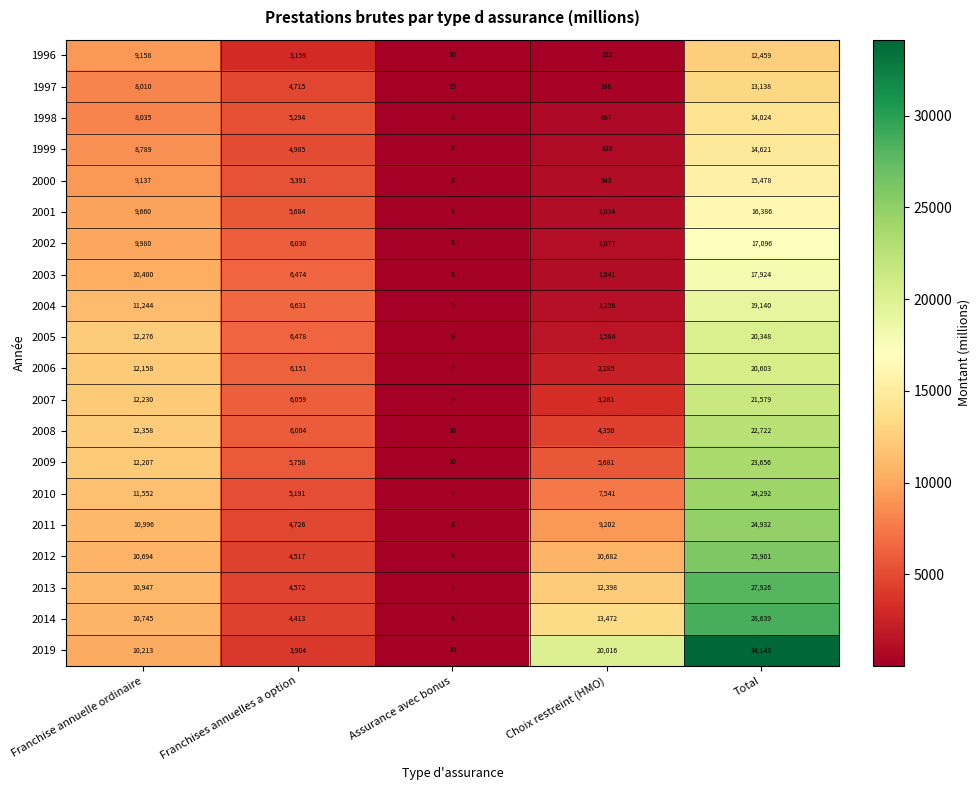

Is it true that 2004 equals 9 at Assurance avec bonus?

True